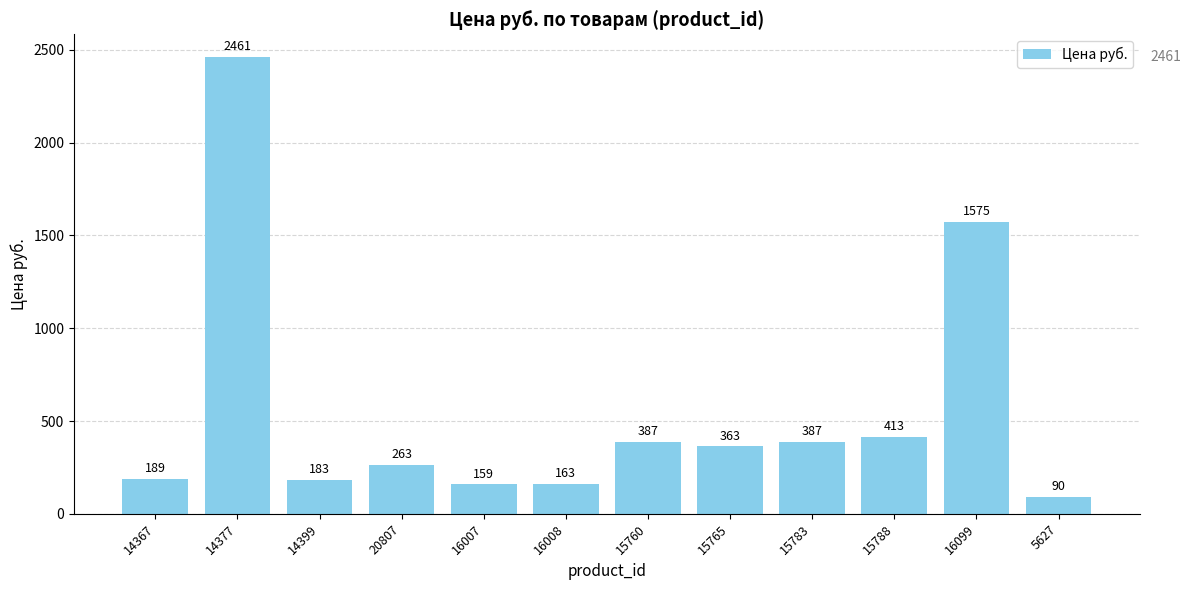

Where does the data first go above 363?

14377